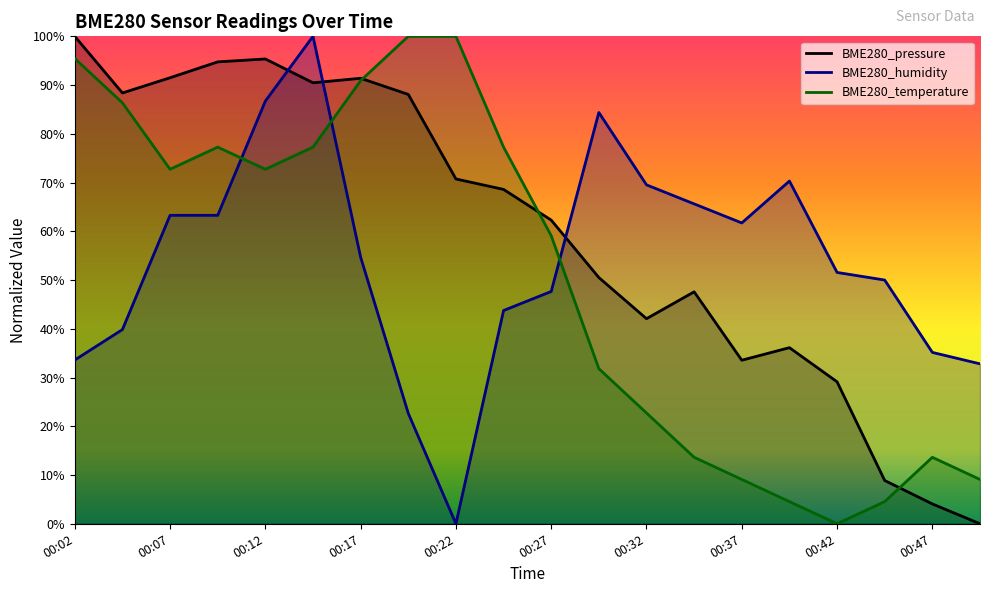

How many series are shown in this chart?

3